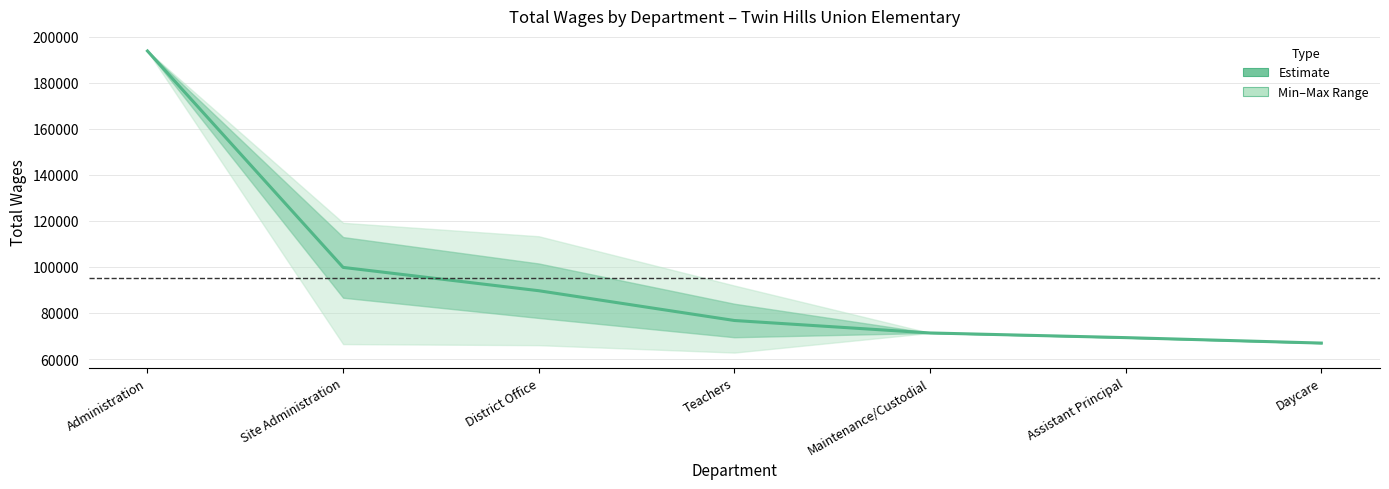

True or false: there are more than 1 points higher than both neighbors.

False